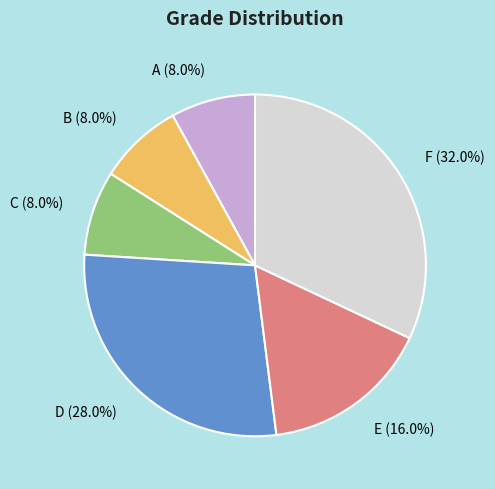

To the nearest percent, what is the combined percentage of C and F?

40%